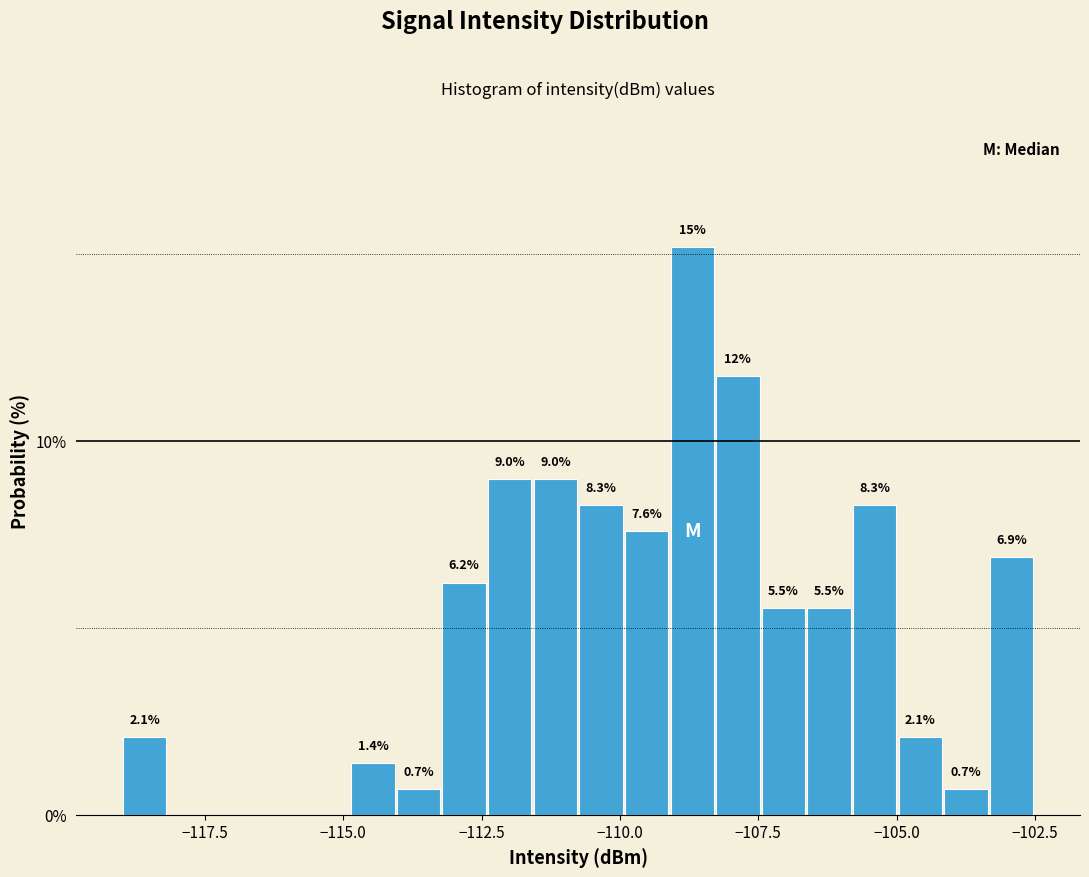

Read against the x-axis, roughly where is the centre of the tallest bar?

-108.5